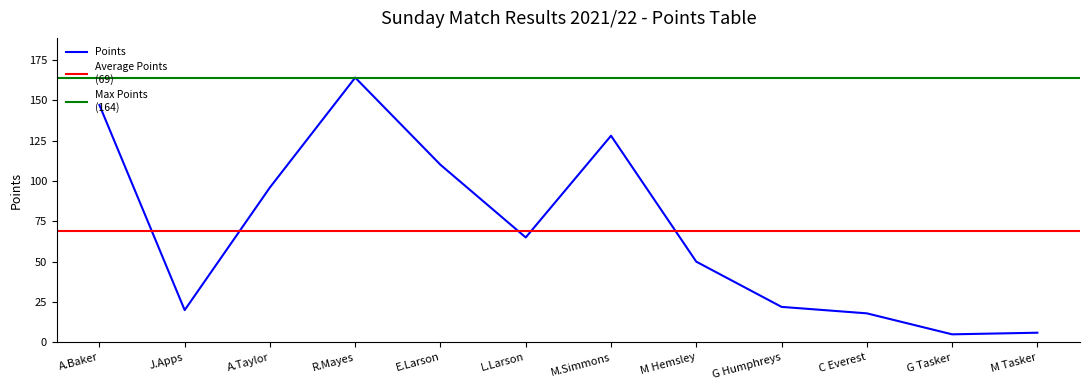

True or false: the data has more than 2 interior local peaks.

False